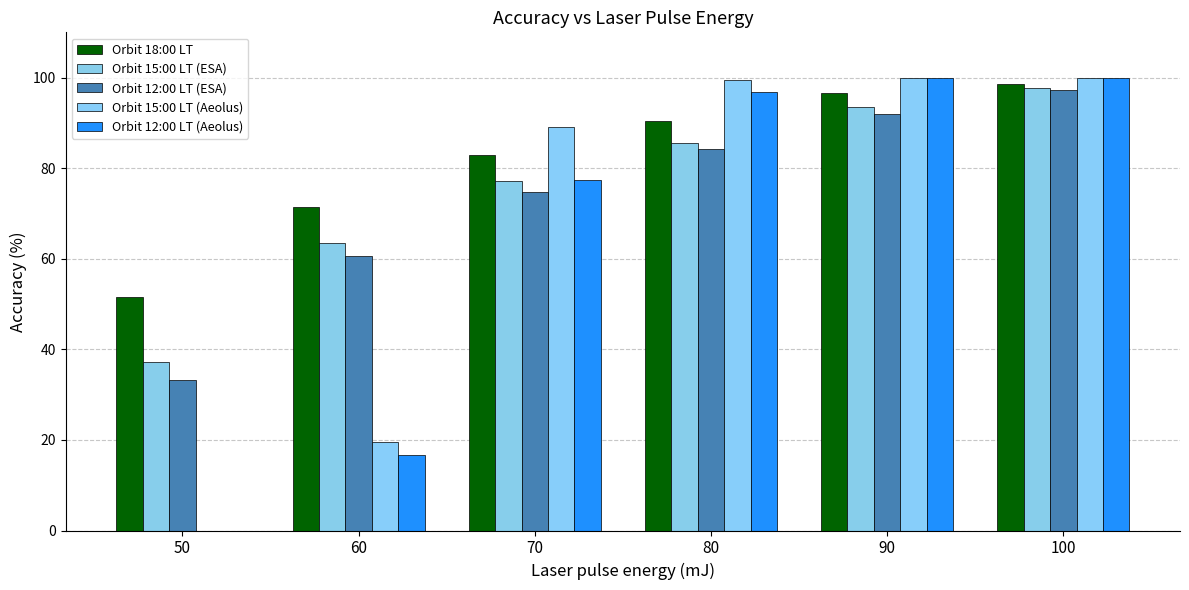

Where is Orbit 15:00 LT (Aeolus) nearest to the value 50?

60